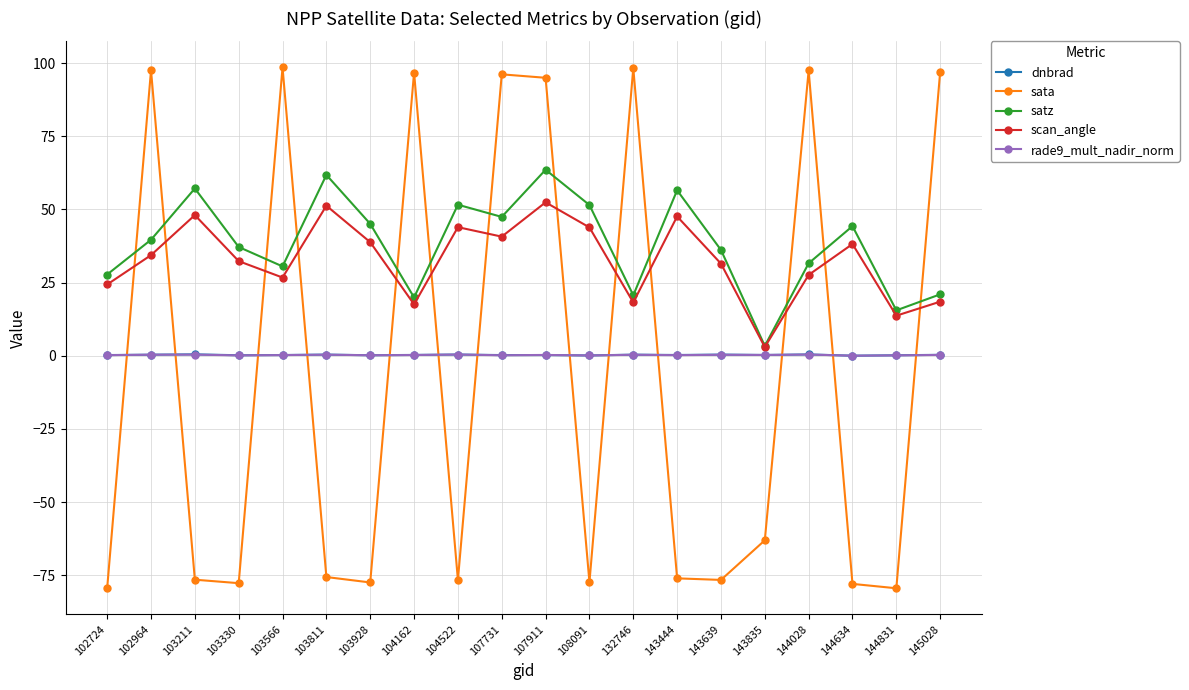

What value does the rade9_mult_nadir_norm series have at 107911?

0.3